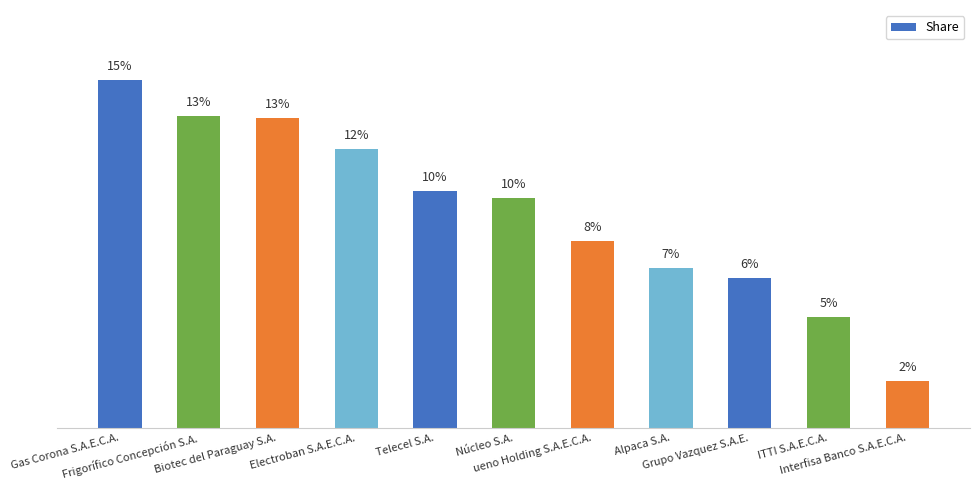

Rank the categories by value from highest to lowest.

Gas Corona S.A.E.C.A., Frigorífico Concepción S.A., Biotec del Paraguay S.A., Electroban S.A.E.C.A., Telecel S.A., Núcleo S.A., ueno Holding S.A.E.C.A., Alpaca S.A., Grupo Vazquez S.A.E., ITTI S.A.E.C.A., Interfisa Banco S.A.E.C.A.